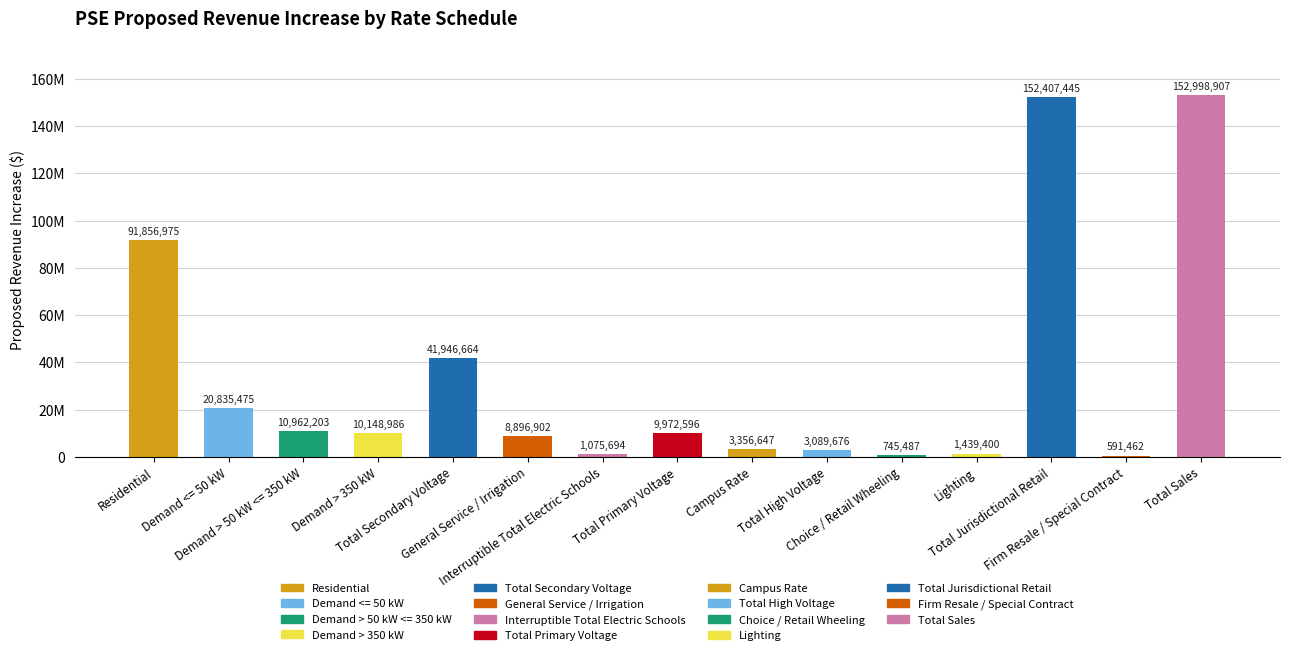

What is the difference between the values at Residential and Demand > 350 kW?

81707989.3